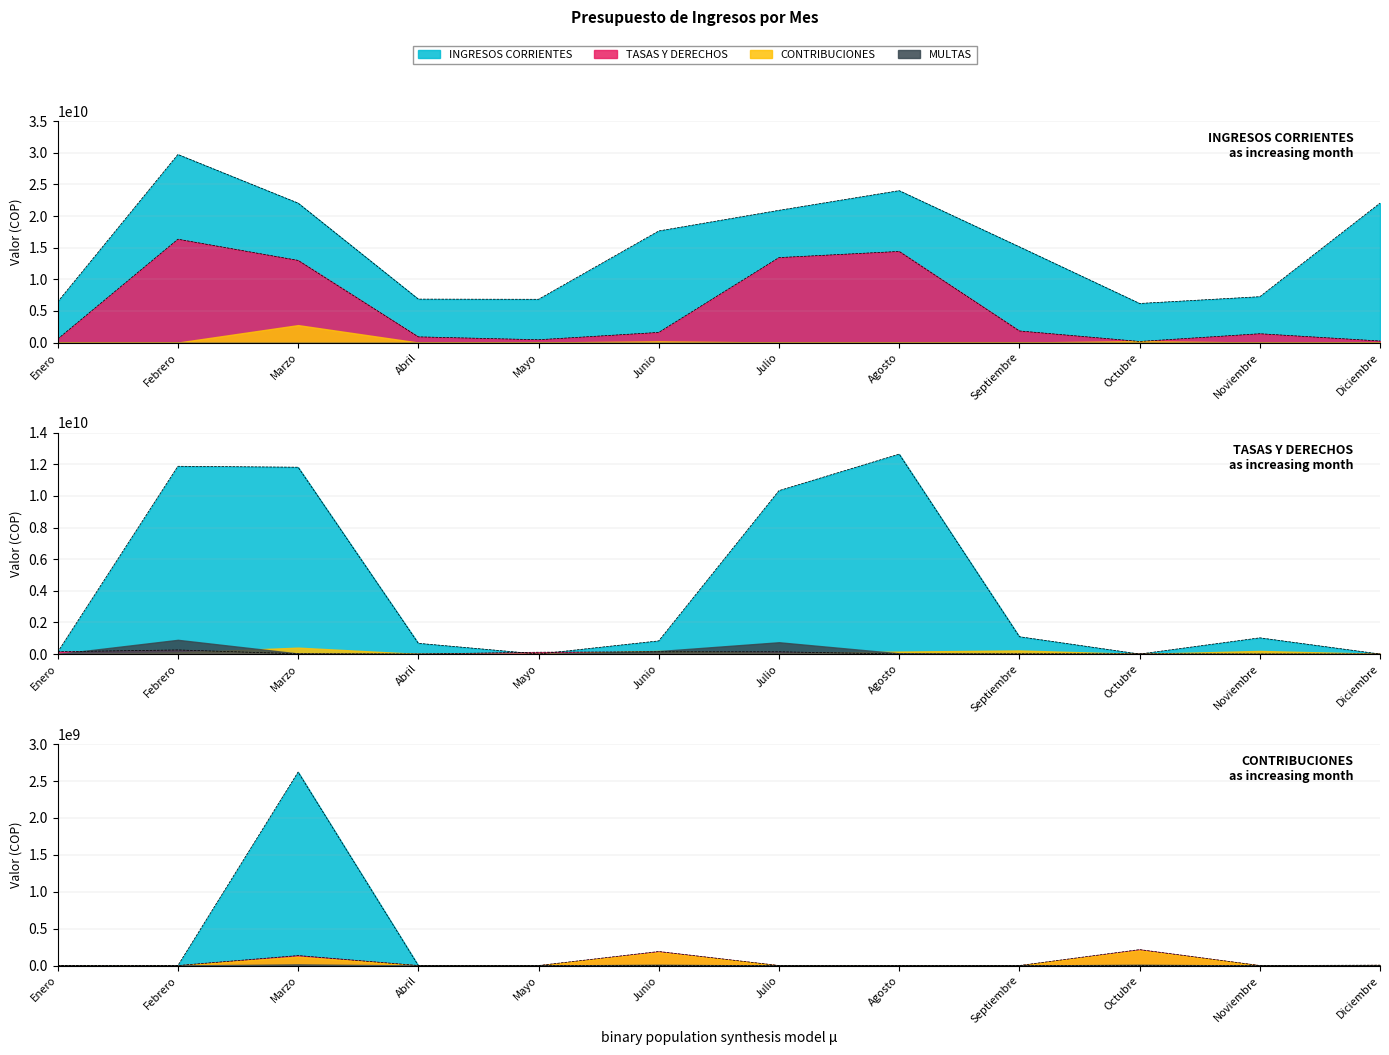

The CONTRIBUCIONES series shows 0.0 at Febrero. True or false?

True